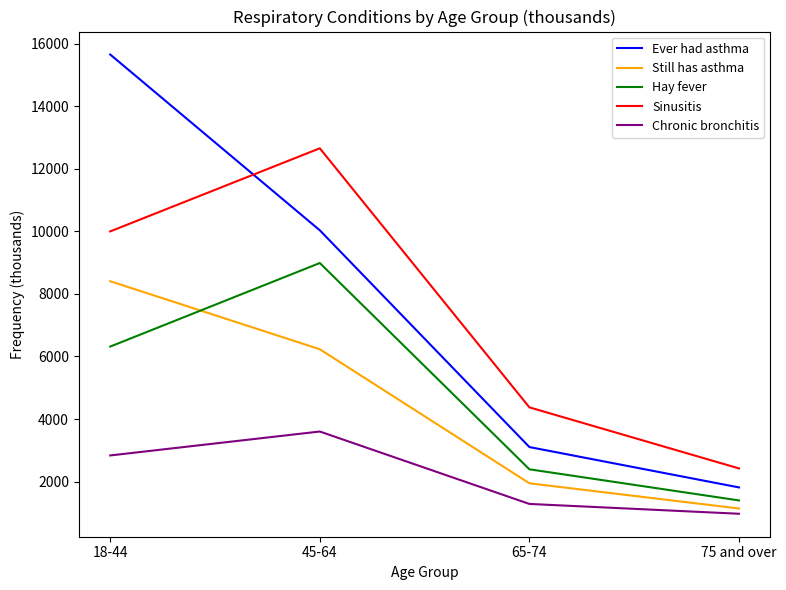

What is the difference between the maximum and second lowest values in the Still has asthma series?

6459